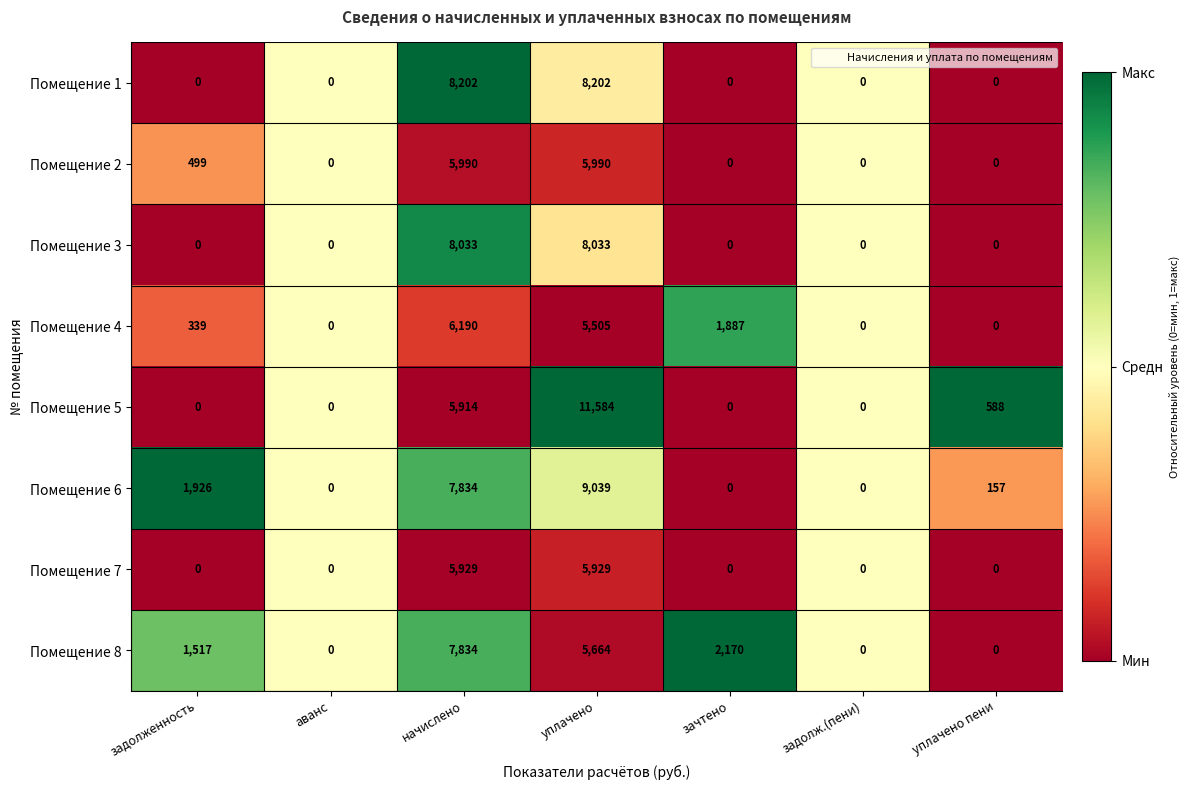

What is the difference between the maximum and minimum values in the Помещение 6 series?

9039